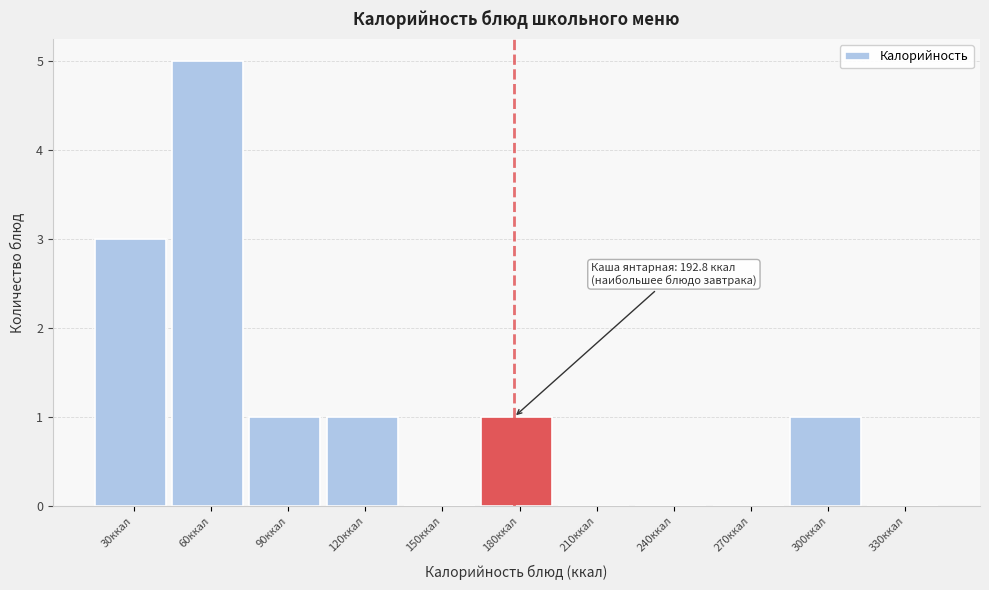

Reading left to right, extract all data points from this chart.

30ккал=3	60ккал=5	90ккал=1	120ккал=1	150ккал=0	180ккал=1	210ккал=0	240ккал=0	270ккал=0	300ккал=1	330ккал=0